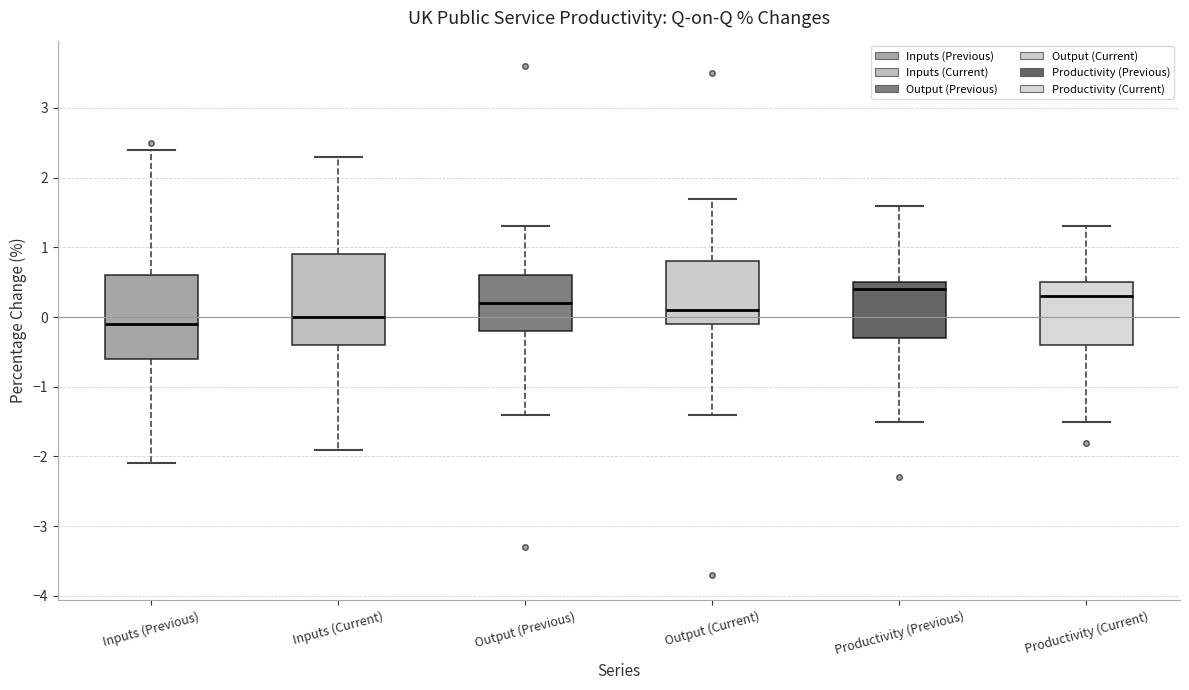

Reading left to right, read every box against the y-axis: the position of its median line, the range the box covers, and the ends of its whiskers. The values are not printed on the chart, so give them approximately, as read against the axis.

Inputs (Previous): median -0.1, box -0.6 to 0.6, whiskers -2.1 to 2.4
Inputs (Current): median 0.0, box -0.4 to 0.9, whiskers -1.9 to 2.3
Output (Previous): median 0.2, box -0.2 to 0.6, whiskers -1.4 to 1.3
Output (Current): median 0.1, box -0.1 to 0.8, whiskers -1.4 to 1.7
Productivity (Previous): median 0.4, box -0.3 to 0.5, whiskers -1.5 to 1.6
Productivity (Current): median 0.3, box -0.4 to 0.5, whiskers -1.5 to 1.3